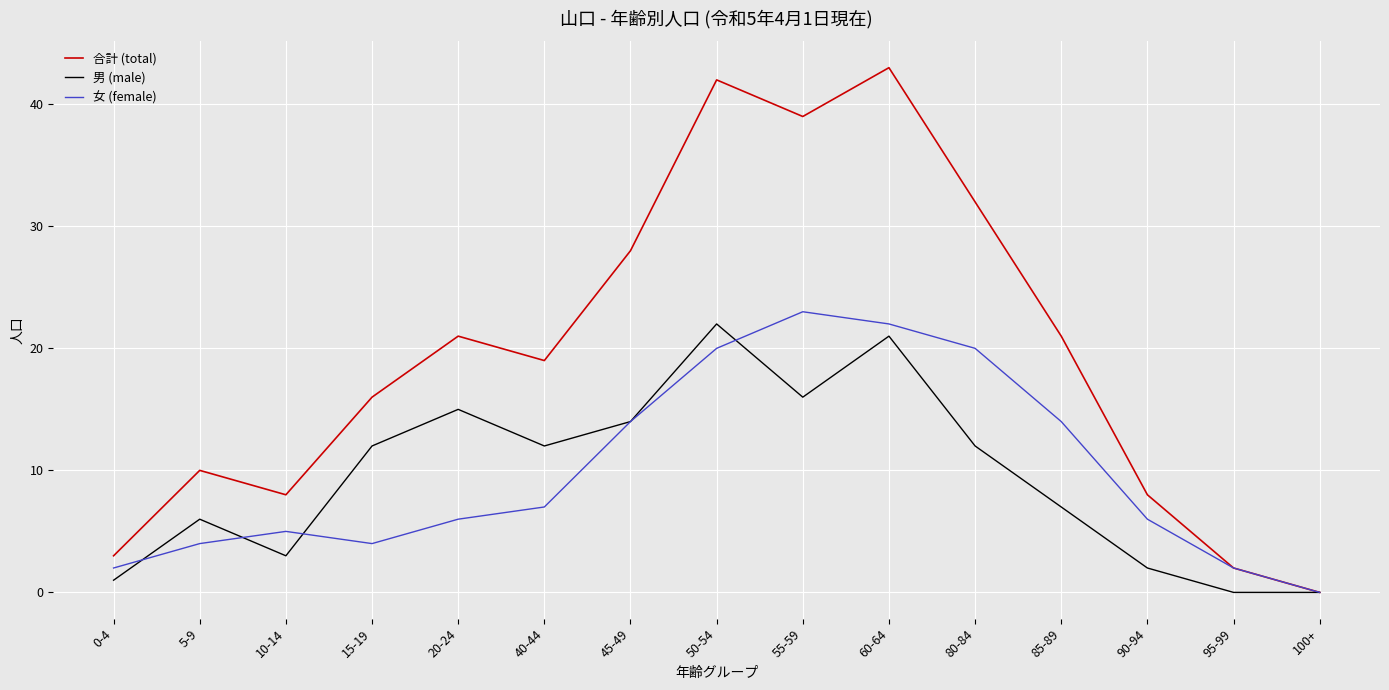

What are all the series names shown in the legend?

合計 (total), 男 (male), 女 (female)